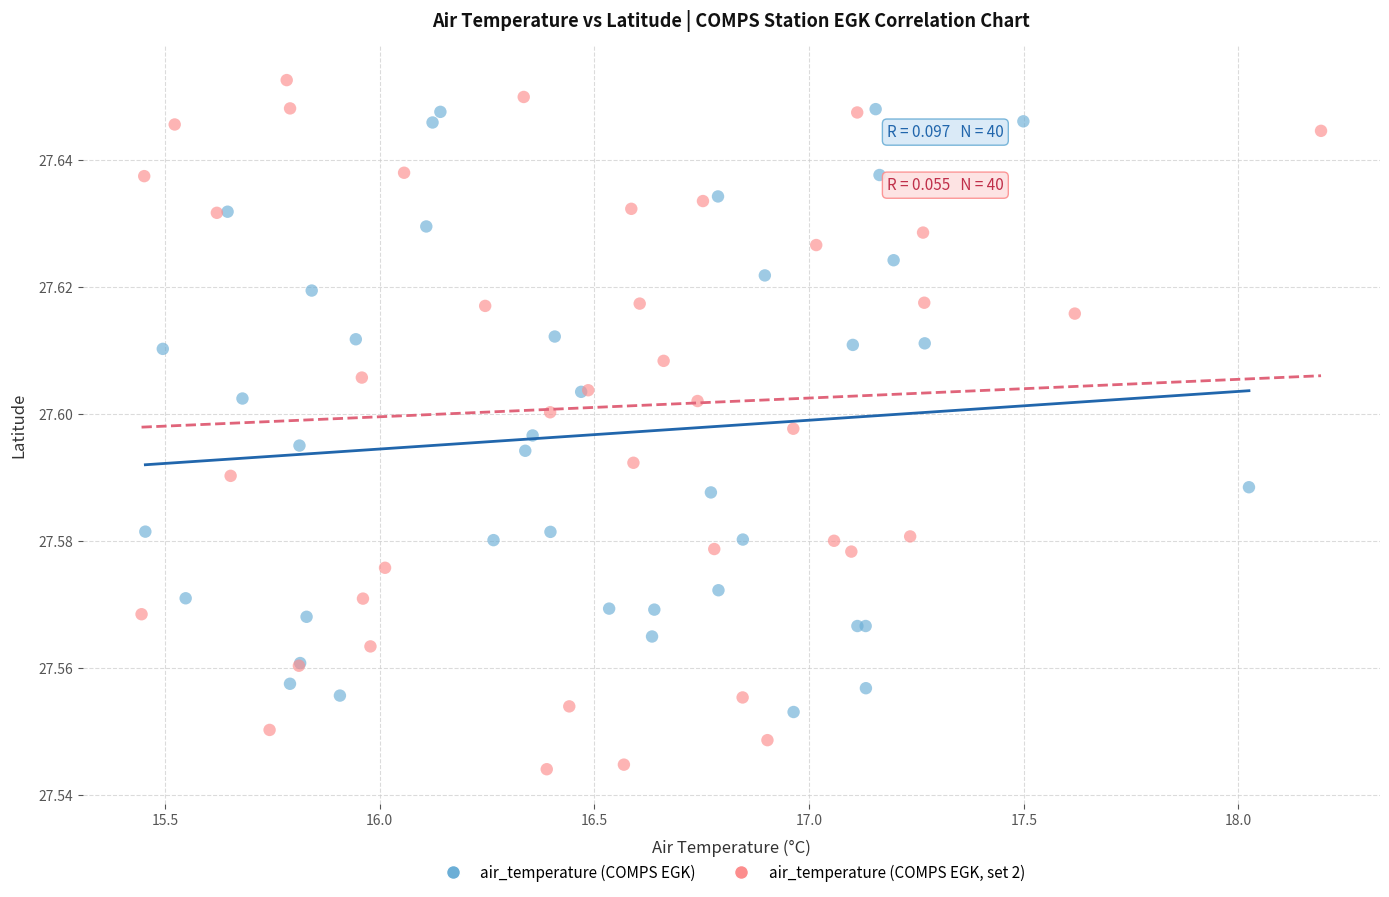

Which series has the widest spread of Y values?

air_temperature (COMPS EGK, set 2)